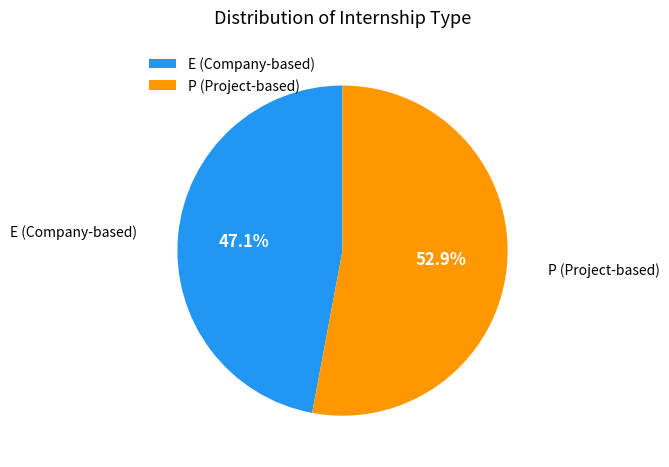

To the nearest percent, what is the average slice percentage?

50%